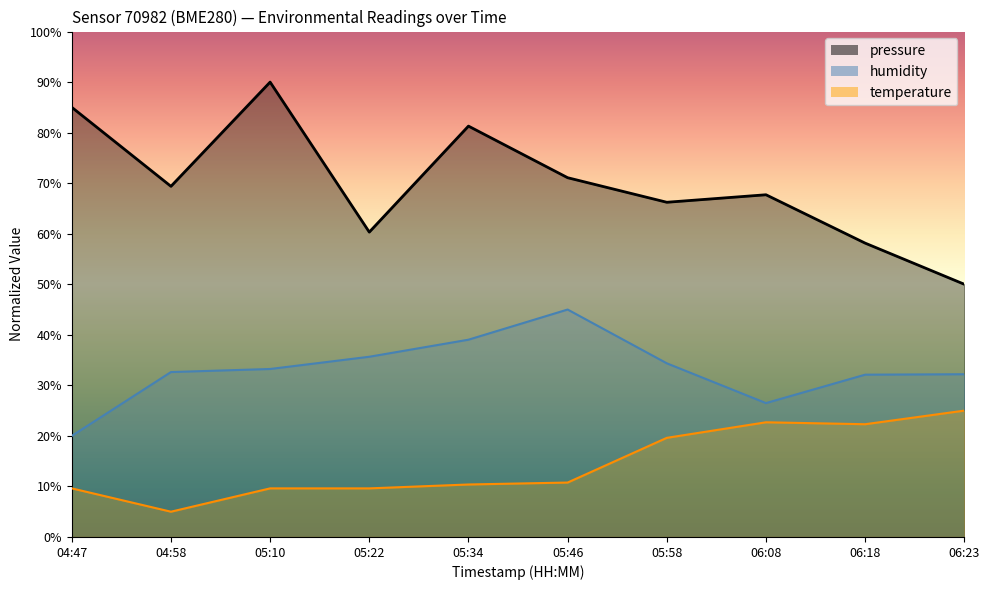

Between 04:47 and 05:58, which is larger?

04:47